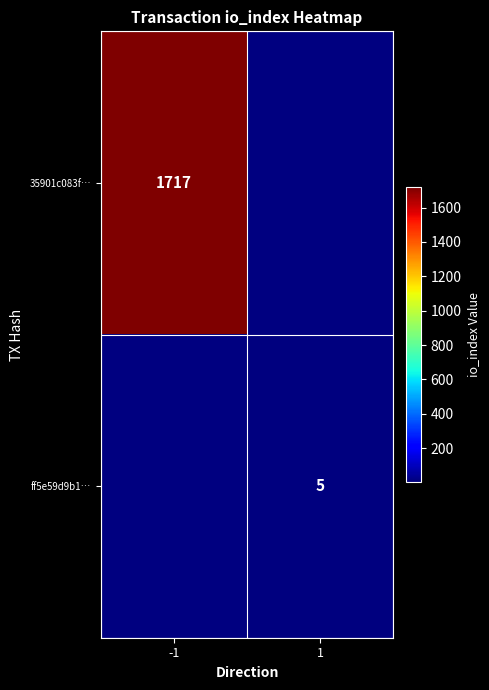

Is it true that ff5e59d9b1… equals 3 at 1?

False